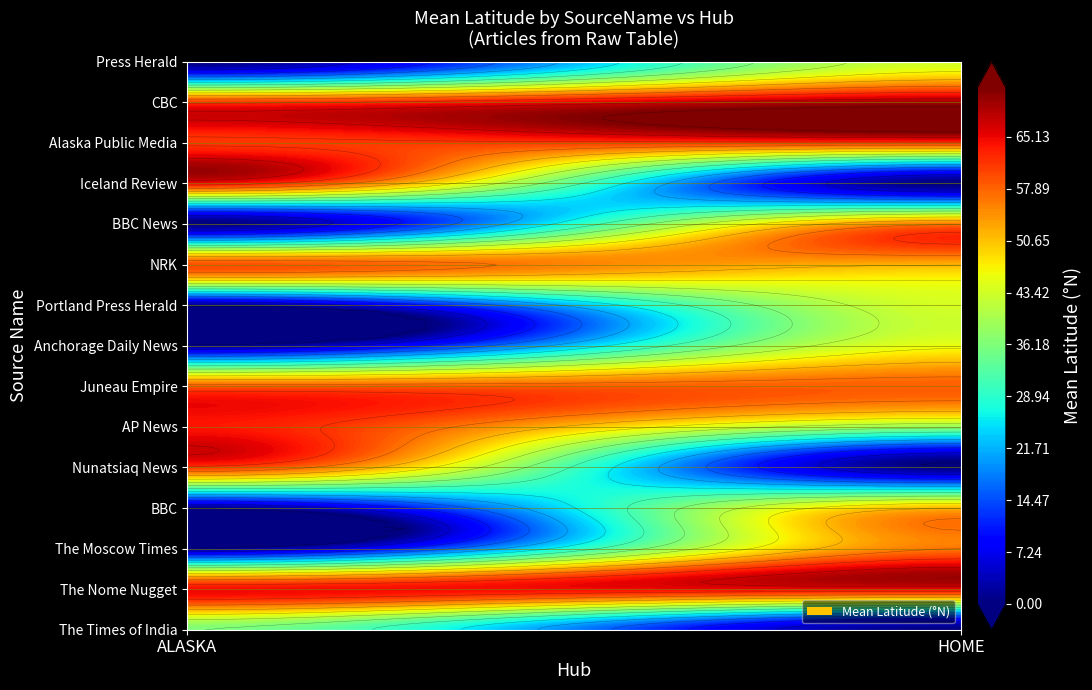

What is the maximum value shown in the chart?

69.4